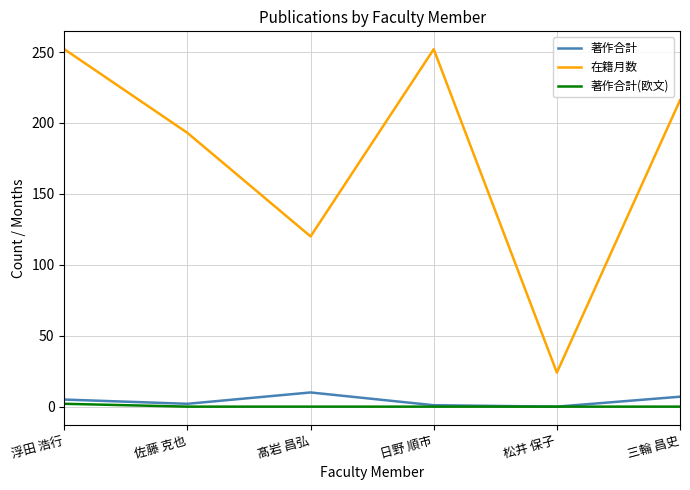

What are all the series names shown in the legend?

著作合計, 在籍月数, 著作合計(欧文)